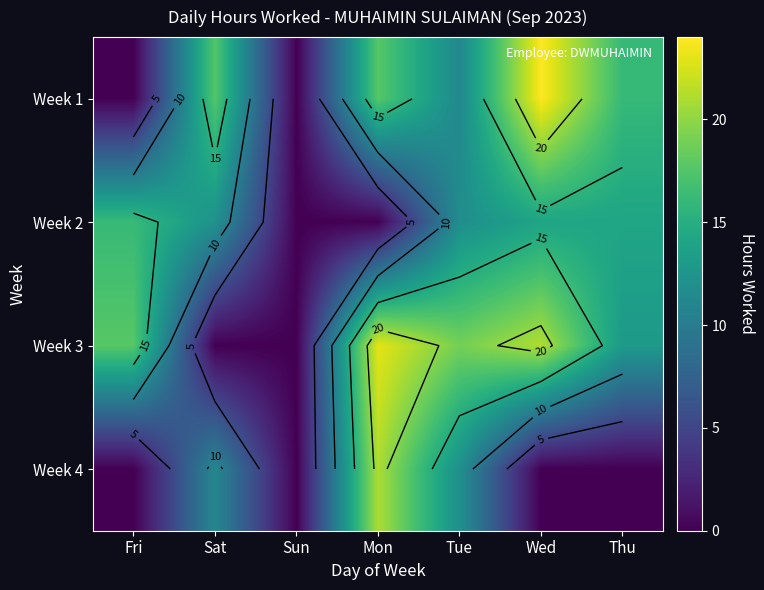

Which category has the lowest value across all series?

Fri